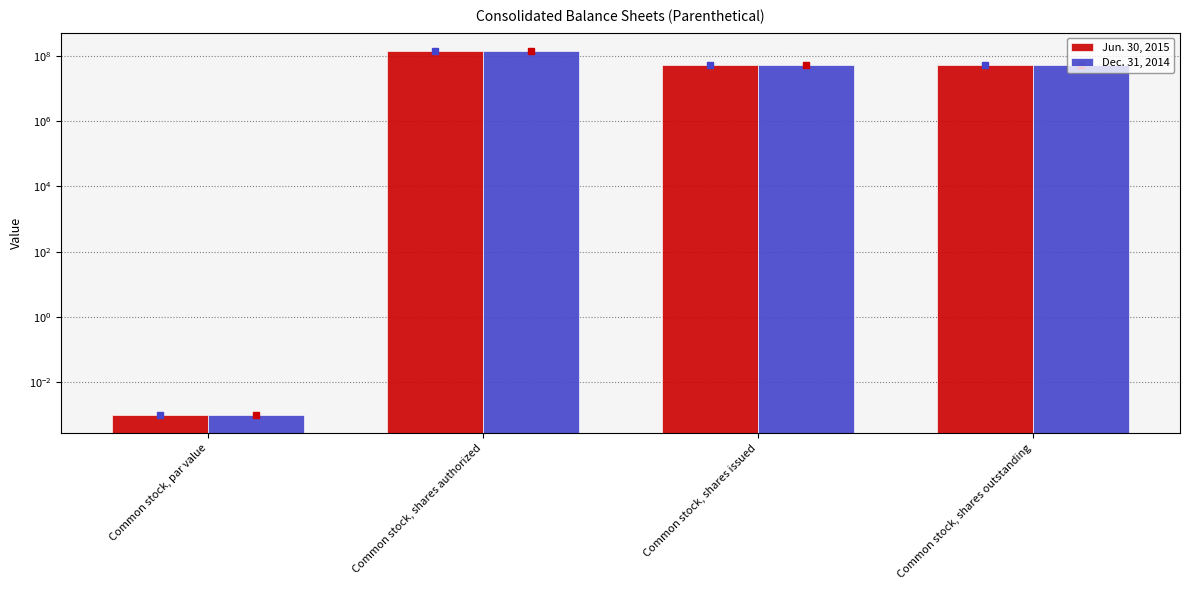

At Common stock, shares outstanding, list the series in order from smallest to largest.

Jun. 30, 2015, Dec. 31, 2014